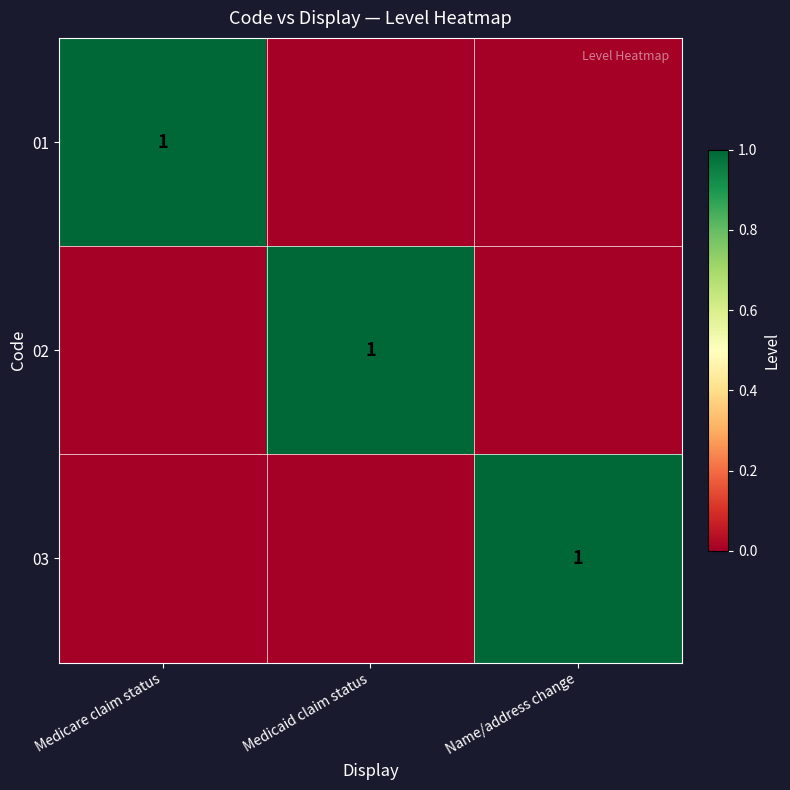

The value of 03 at Name/address change is 0. True or false?

False